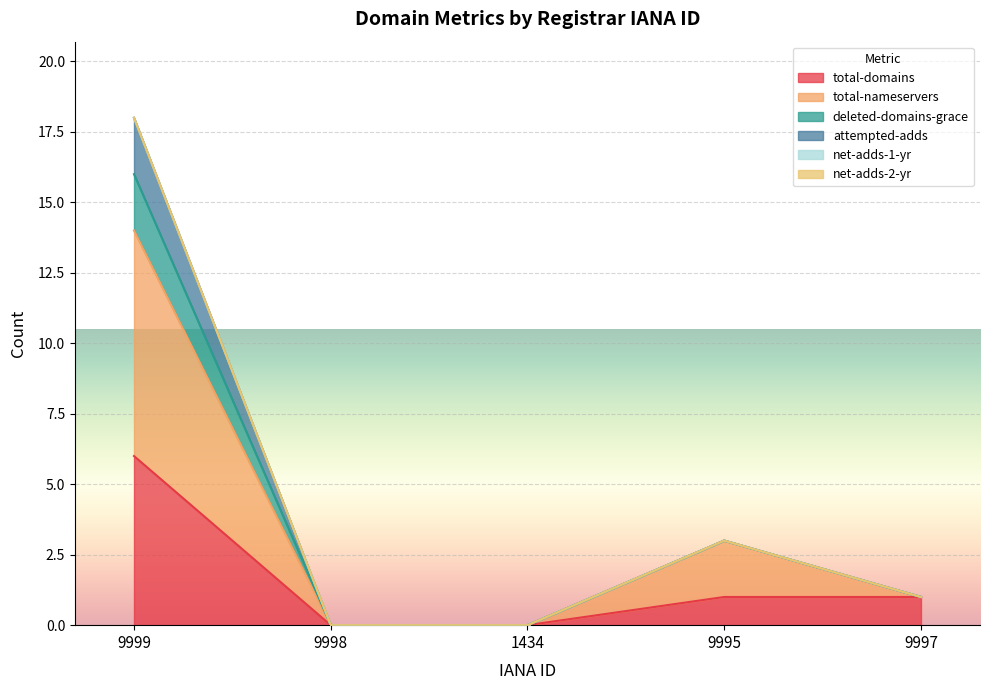

True or false: total-domains and attempted-adds intersect in this chart.

False